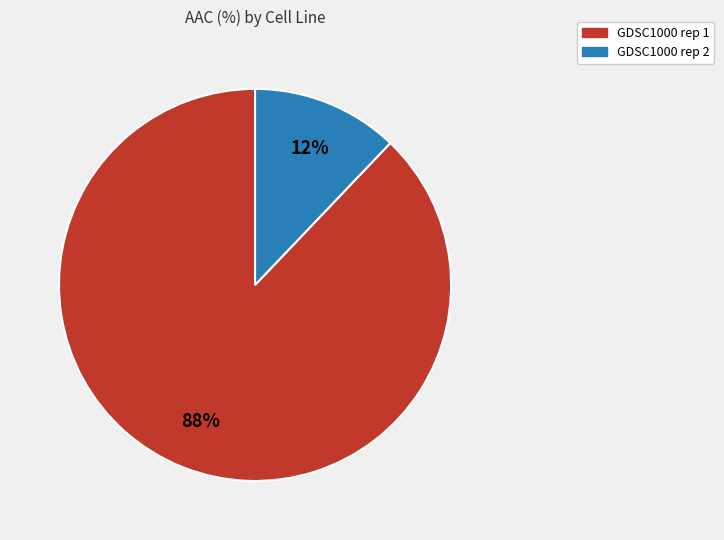

The GDSC1000 rep 2 slice represents 12% of the pie. True or false?

True